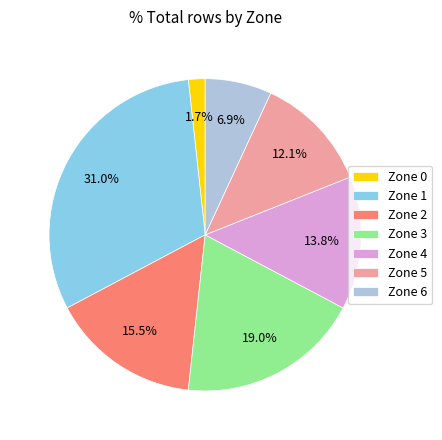

Do Zone 4 and Zone 1 together represent more than half of the pie?

No